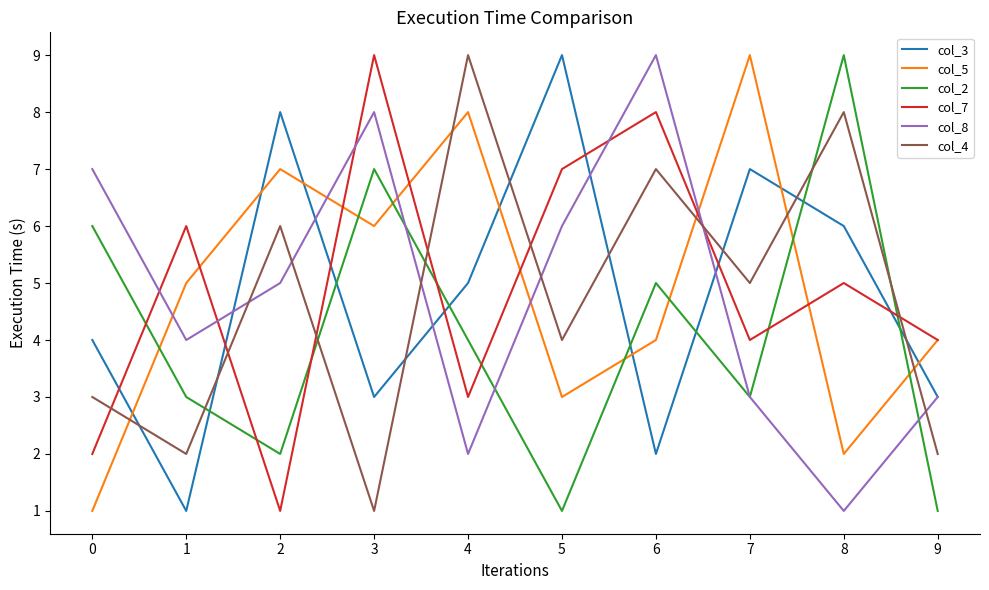

The col_2 series shows 5 at 6. True or false?

True